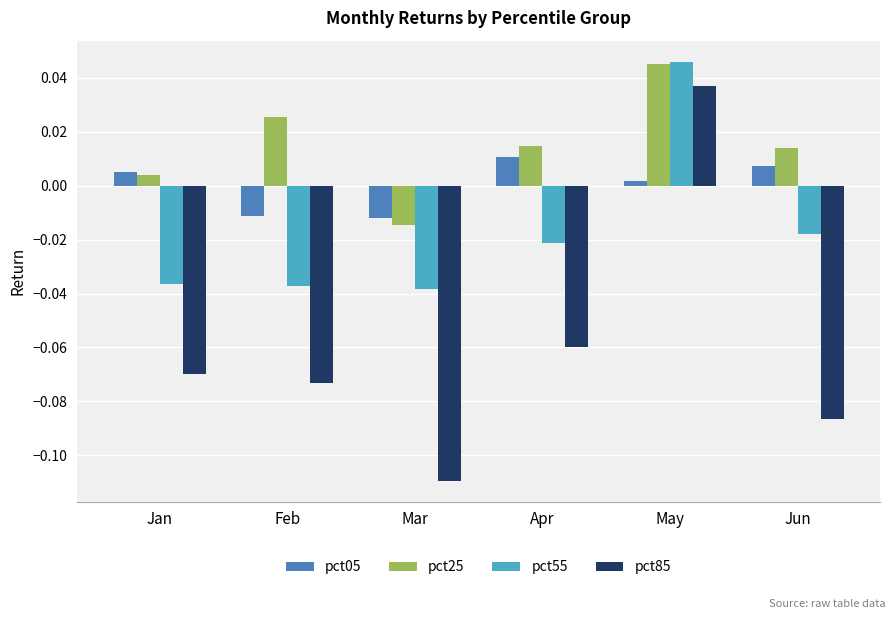

How many bars are there in total?

24